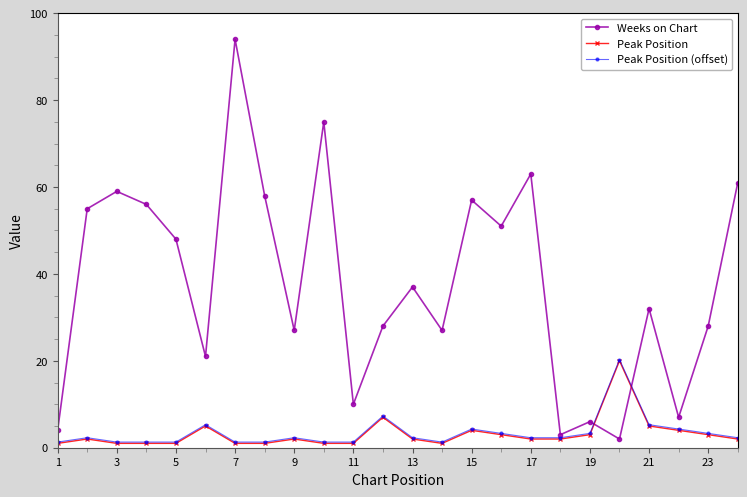

How many values in the Weeks on Chart series are below 37?

12